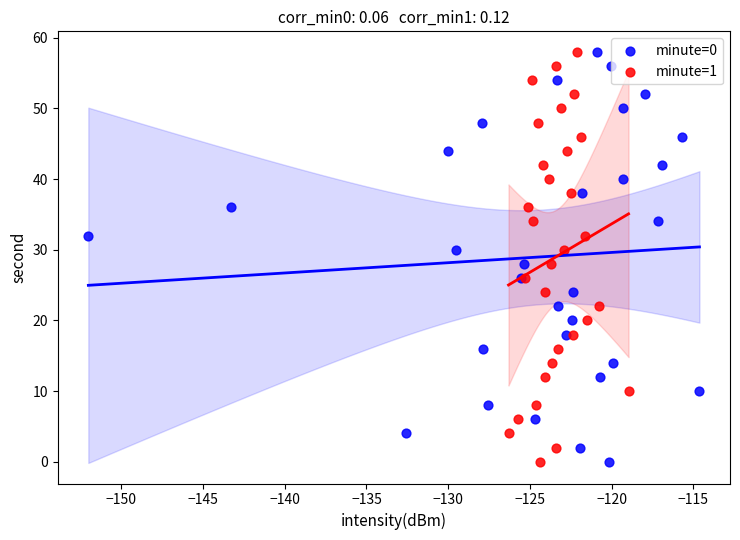

What are all the series names shown in the legend?

minute=0, minute=1